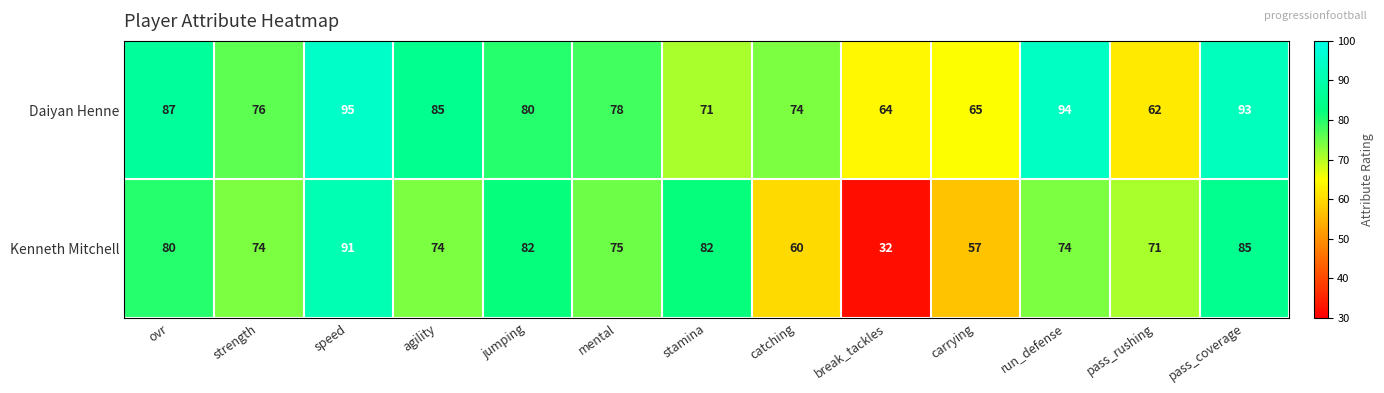

Between ovr and agility, which series saw the biggest shift?

Kenneth Mitchell